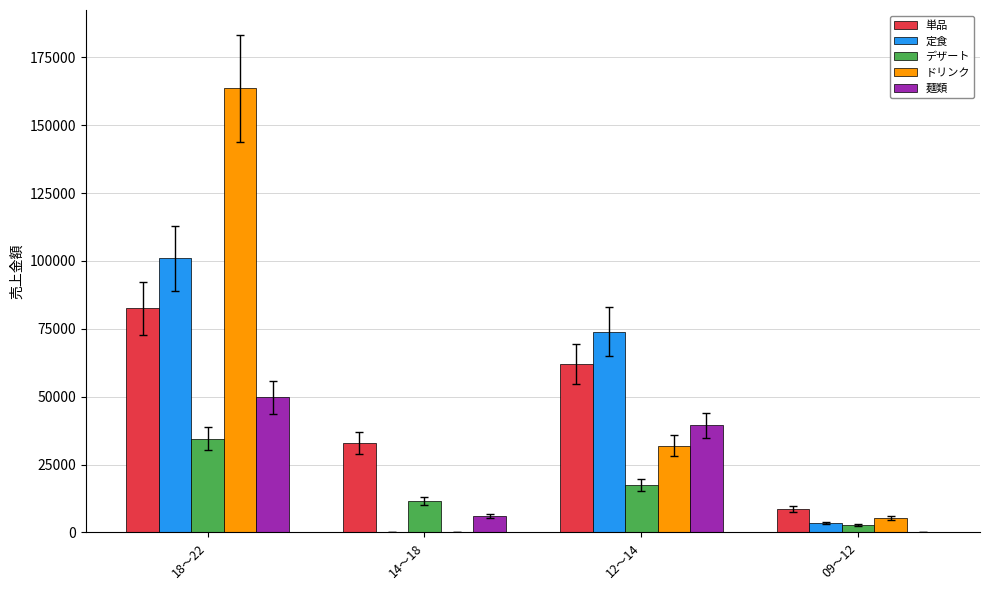

What is the average value of the 単品 series?

46550